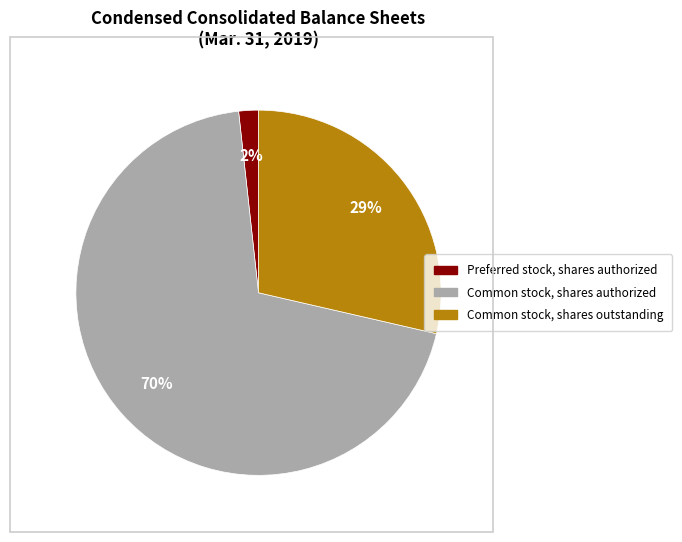

How many slices are in this pie chart?

3